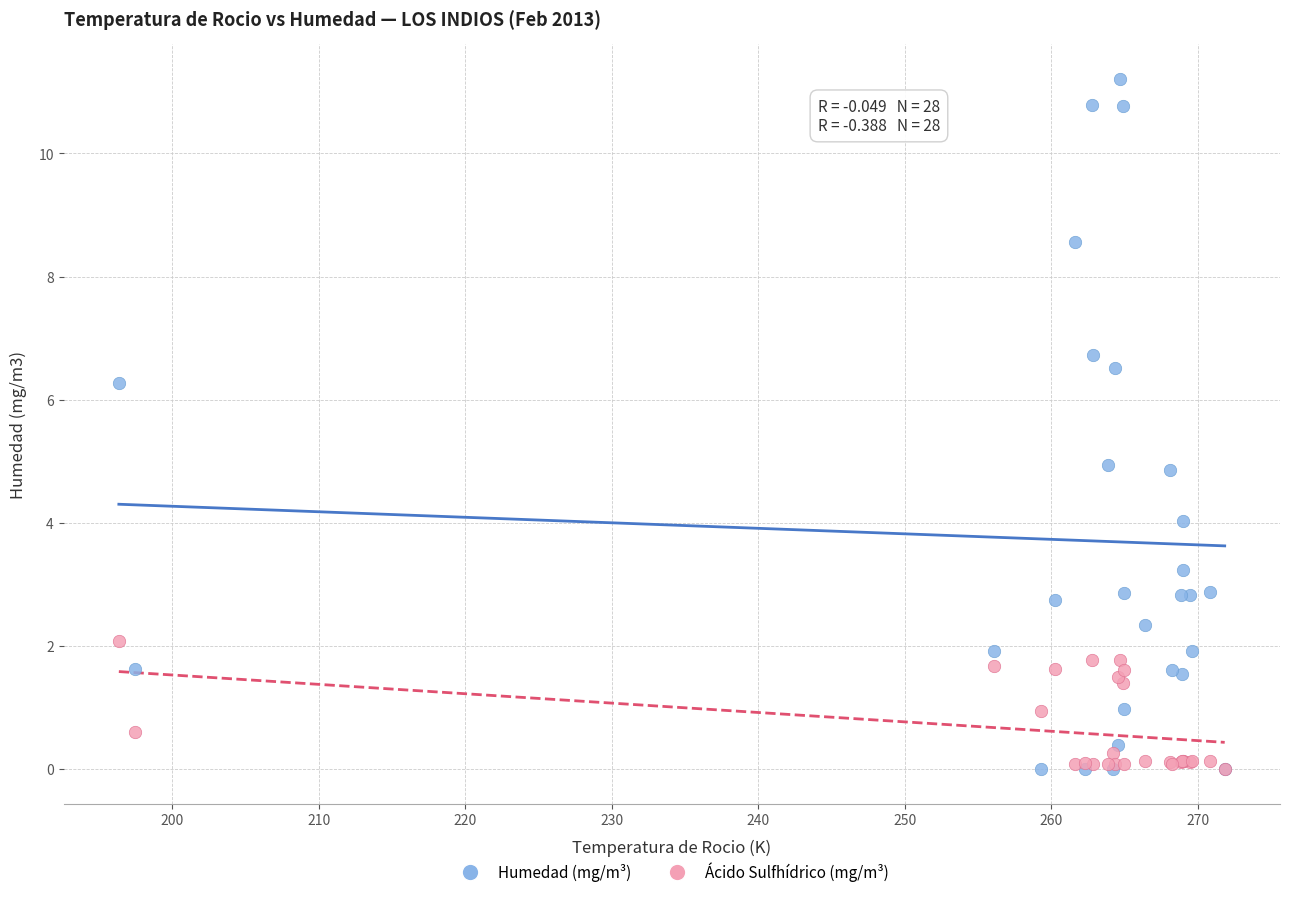

What are all the series names shown in the legend?

Humedad (mg/m³), Ácido Sulfhídrico (mg/m³)